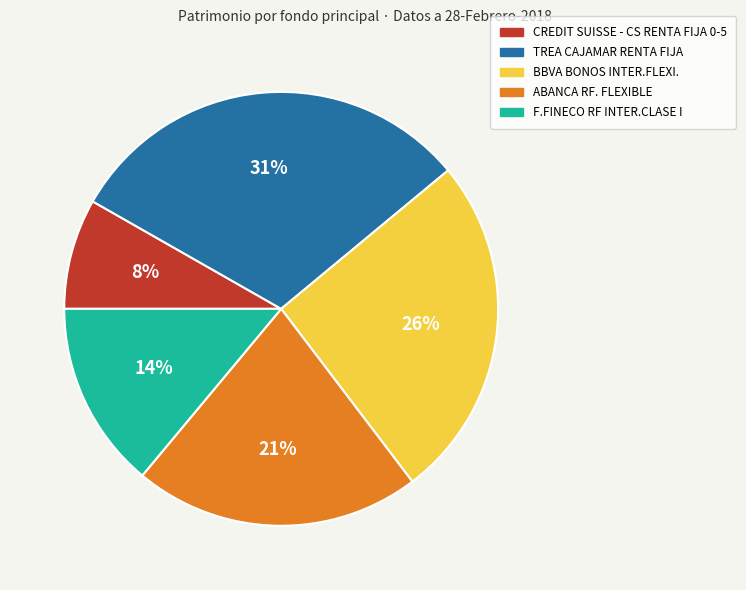

Which slice is the largest?

TREA CAJAMAR RENTA FIJA